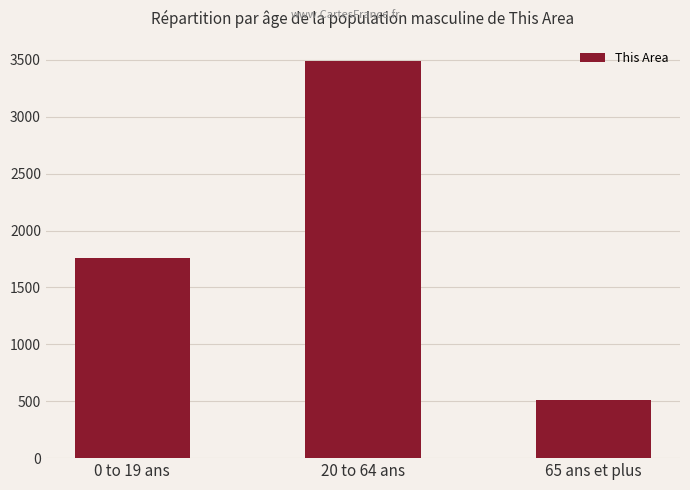

Are the bars grouped side by side (vs. stacked)?

No